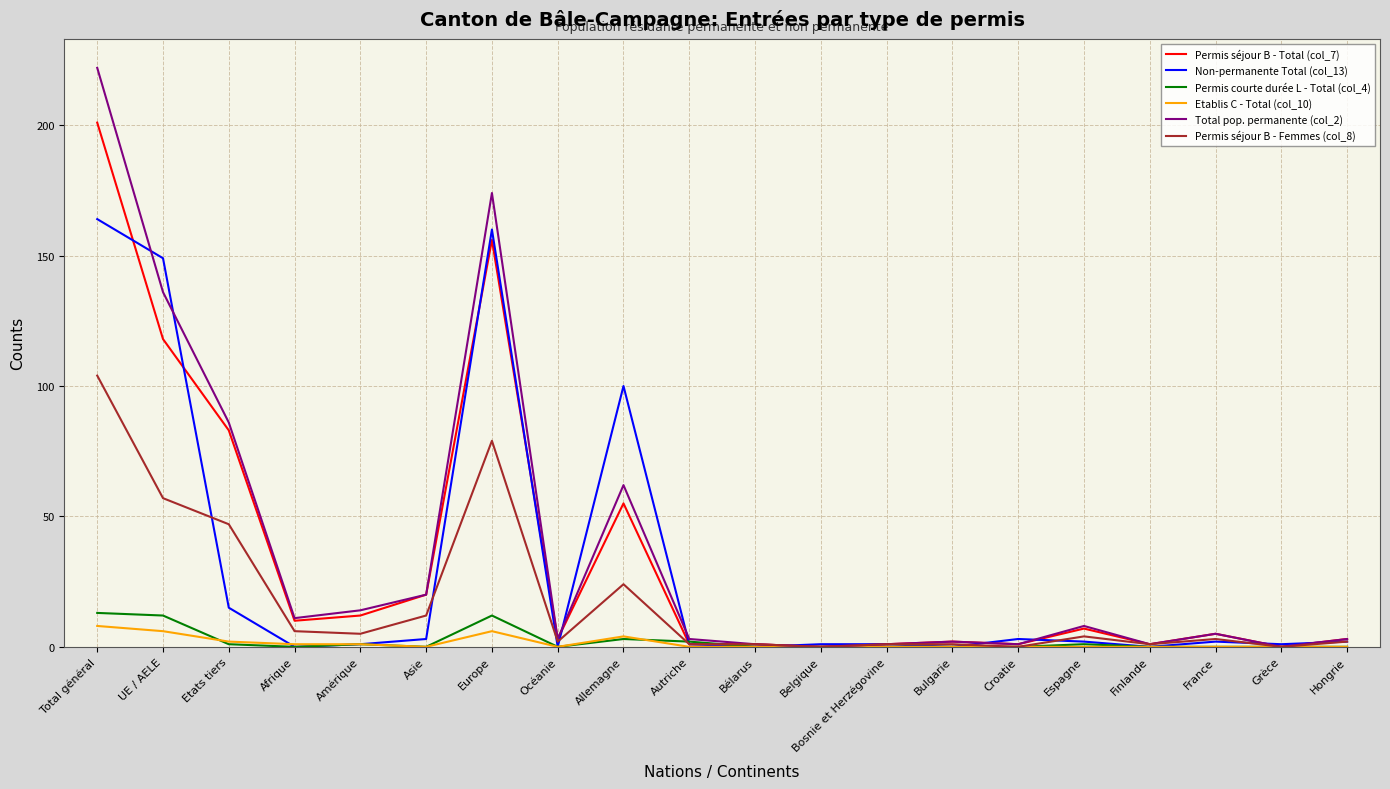

How many lines are shown in the chart?

6